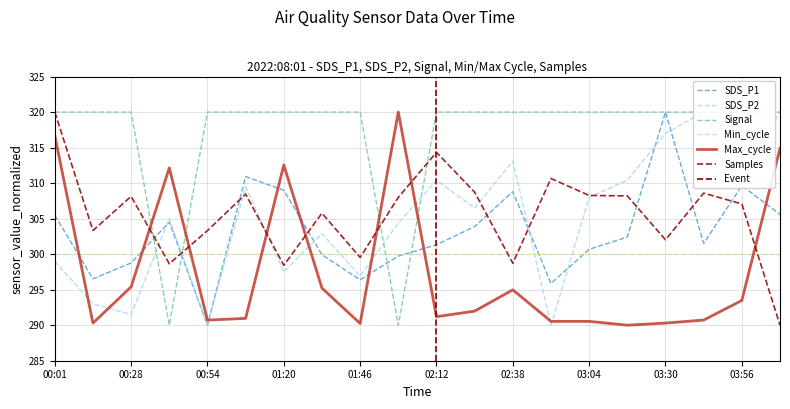

Is it true that SDS_P1 equals 290.0 at 00:54?

True